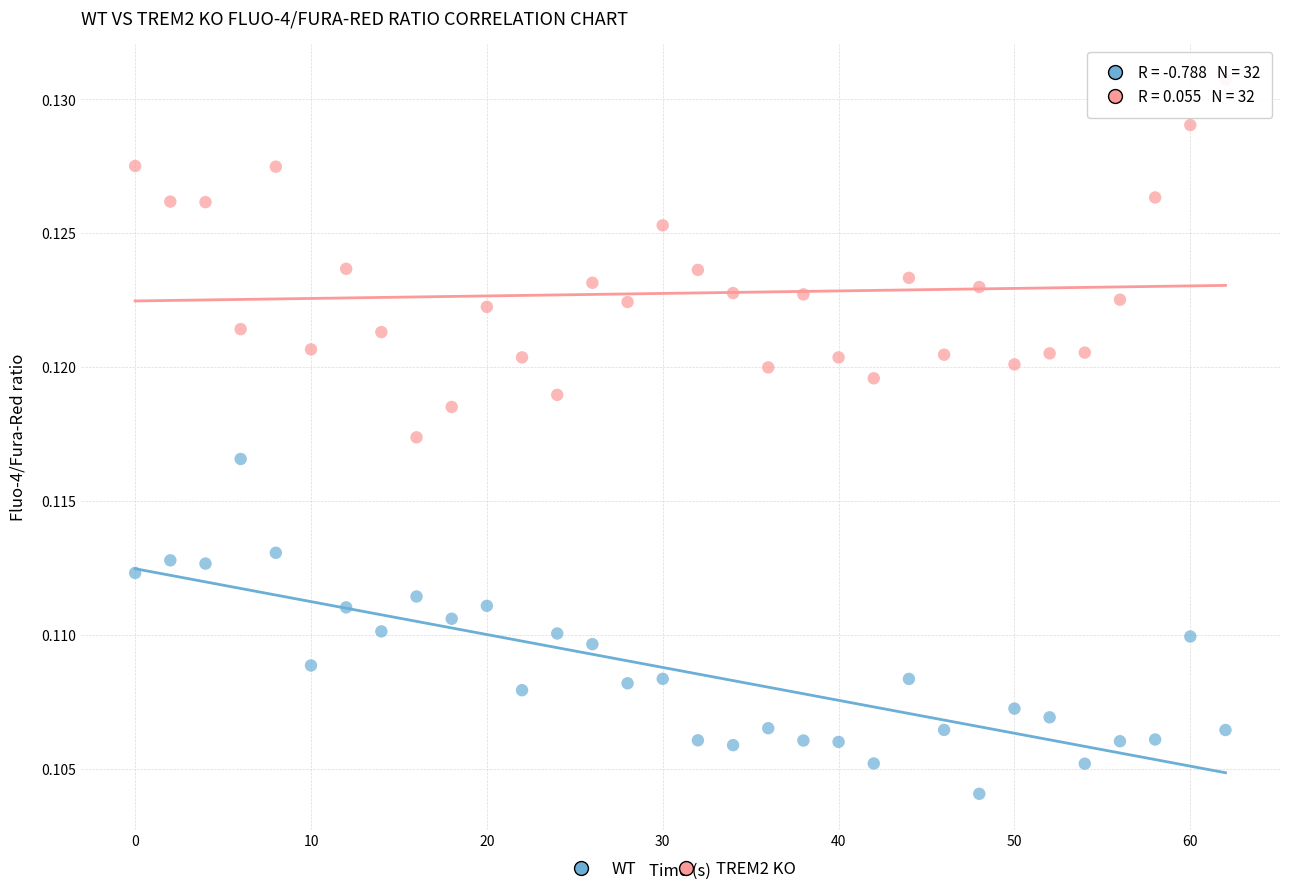

Which series reaches the minimum Y coordinate?

WT